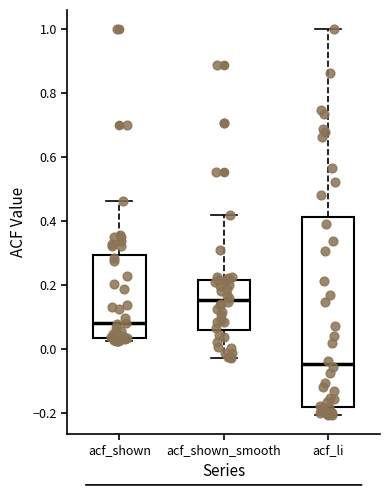

Where does the lower whisker of the box for acf_li end on the y-axis? The values are not printed on the chart, so give them approximately, as read against the axis.

-0.20